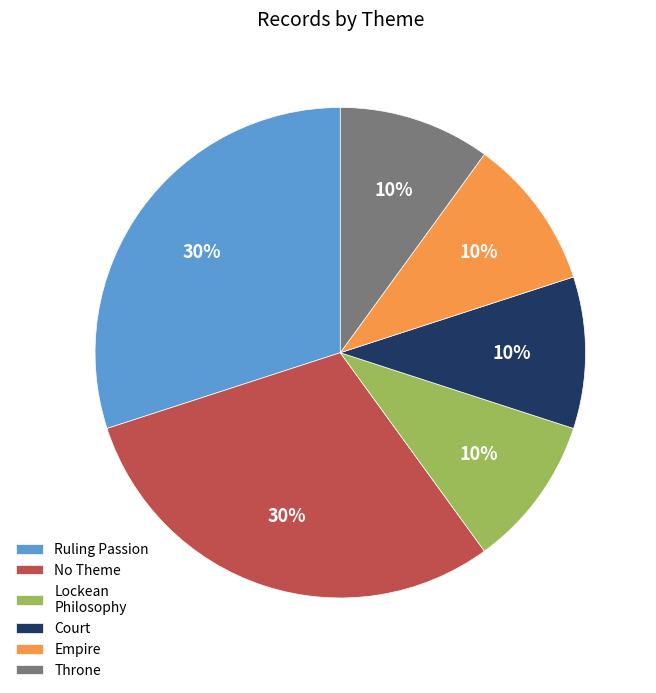

Between Ruling Passion and Court, which is larger?

Ruling Passion